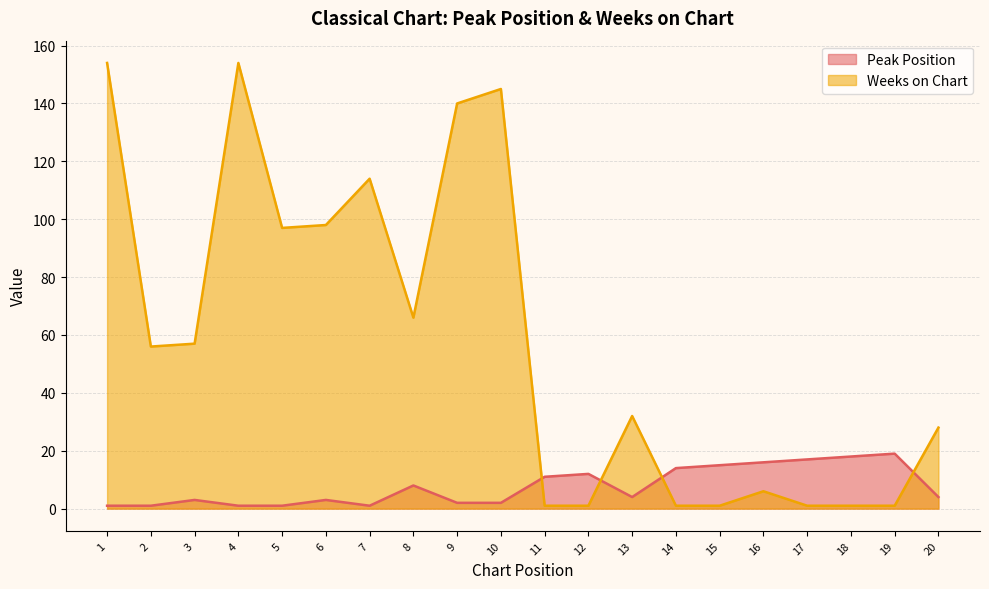

Which category has the highest value across all series?

1